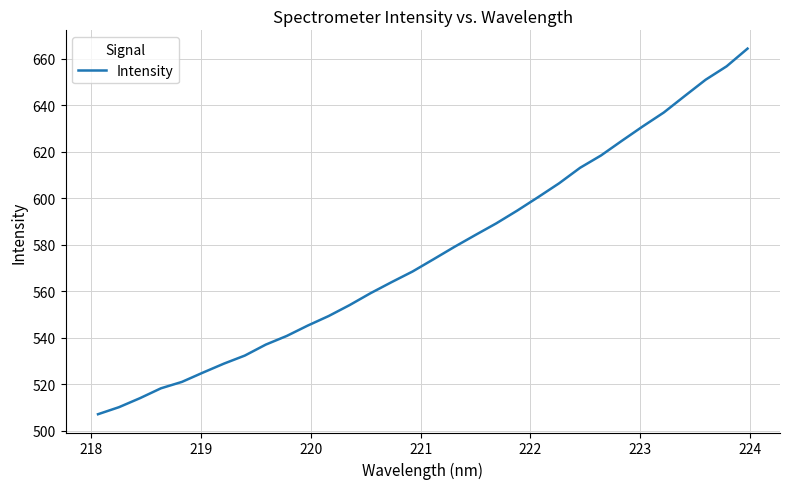

What is the minimum value shown in the chart?

507.2